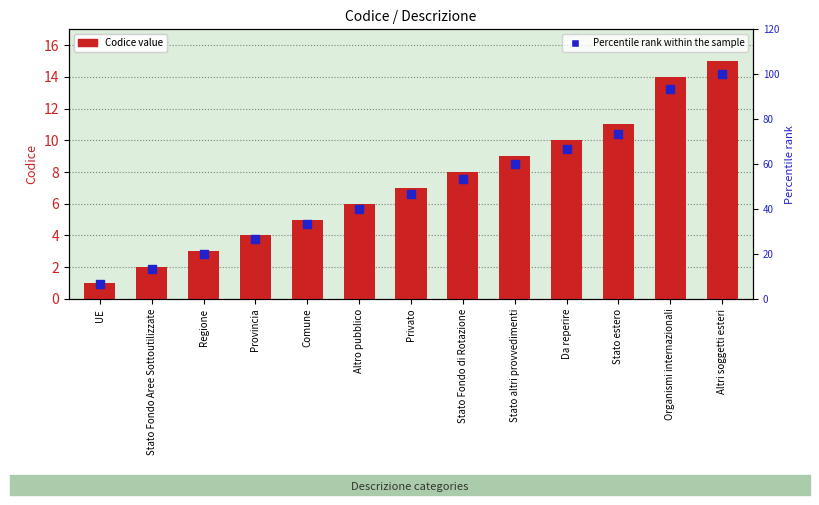

Which series contains the lowest Y value?

Codice